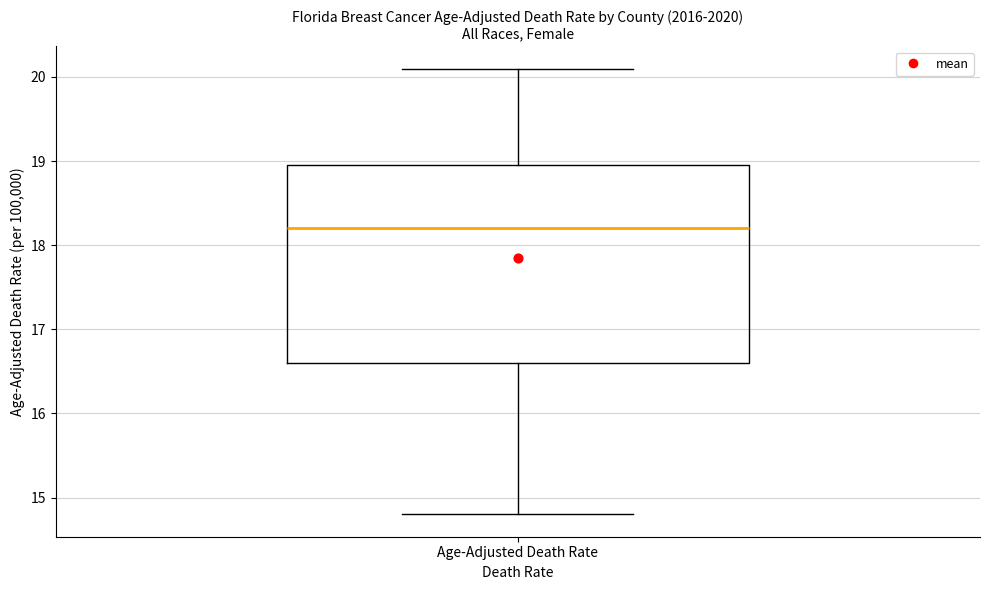

Transcribe this box plot: give where the median line is, the range the box spans, and where the two whiskers end, as read against the y-axis. The values are not printed on the chart, so give them approximately, as read against the axis.

median 18.2, box 16.6 to 19.0, whiskers 14.8 to 20.1